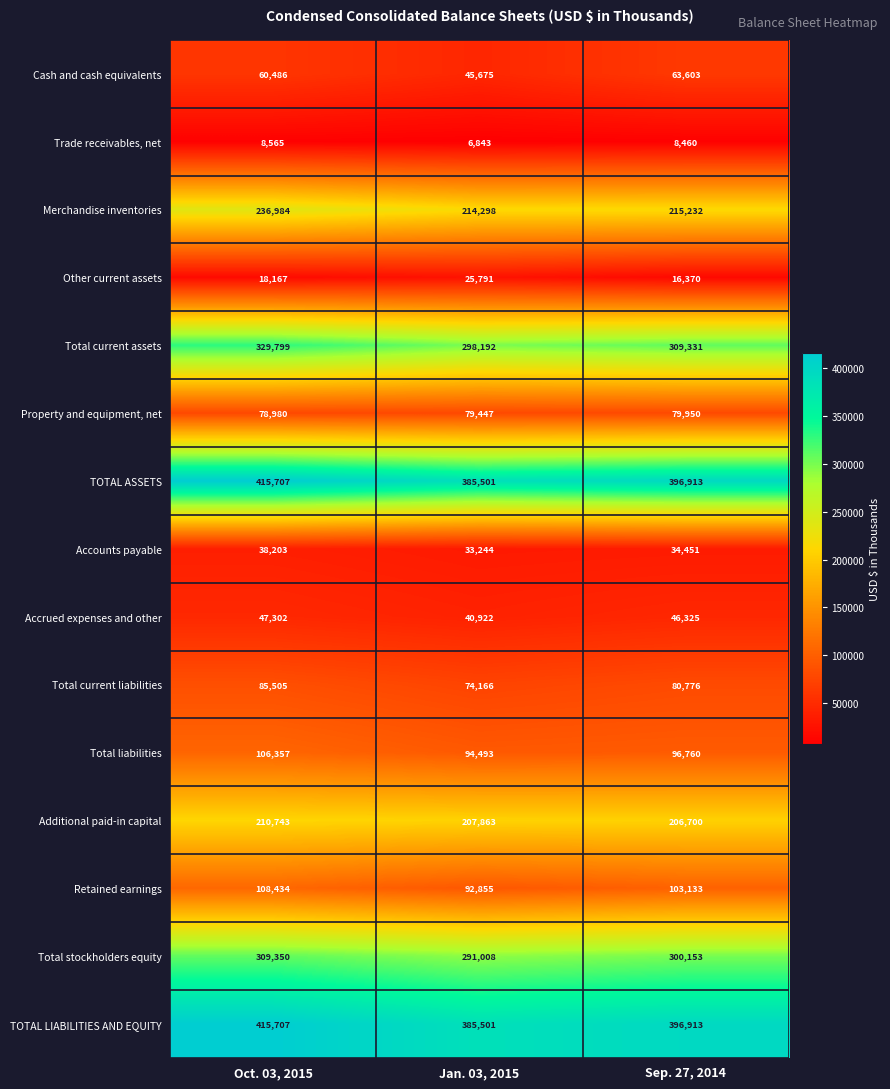

Which category has the lowest value across all series?

Jan. 03, 2015